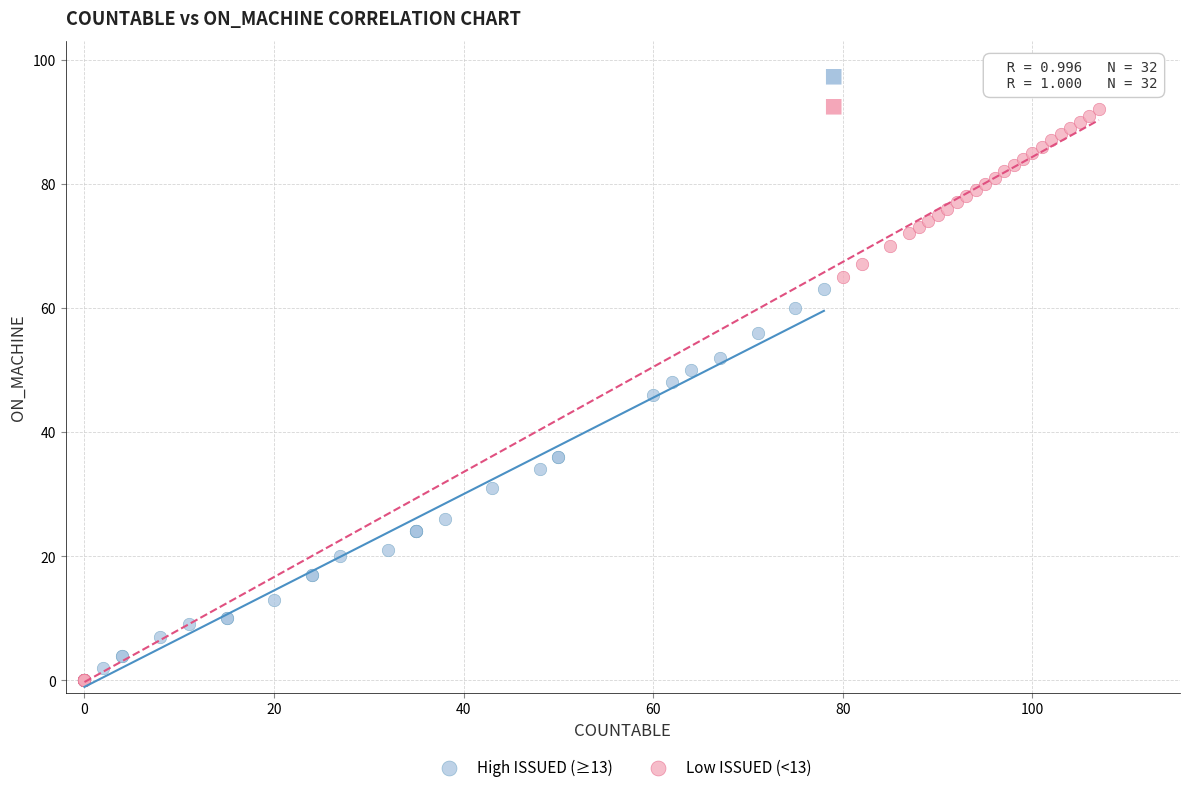

Which series contains the highest Y value?

Low ISSUED (<13)